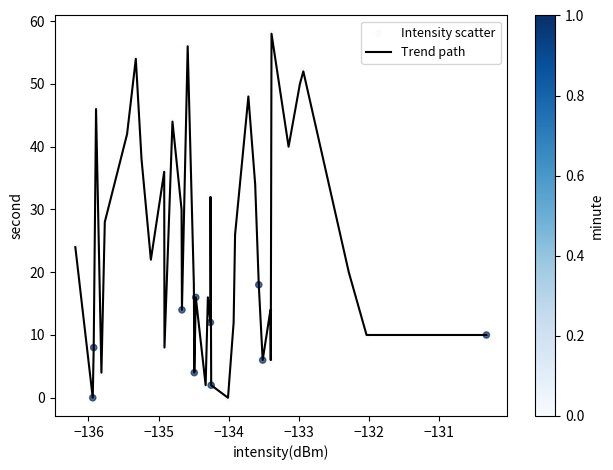

What is the difference between the maximum and minimum values?

58